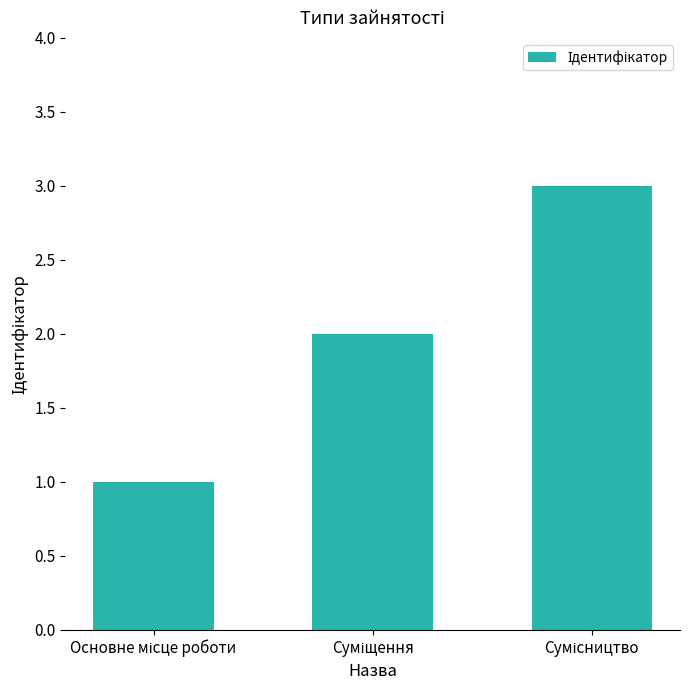

How many values are below 2?

1